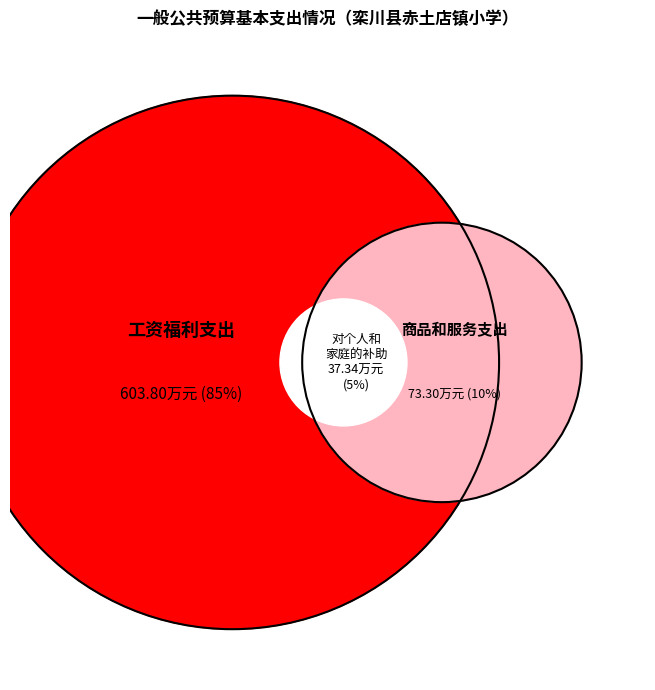

Is it true that 对个人和家庭的补助 is 5% of the pie?

True